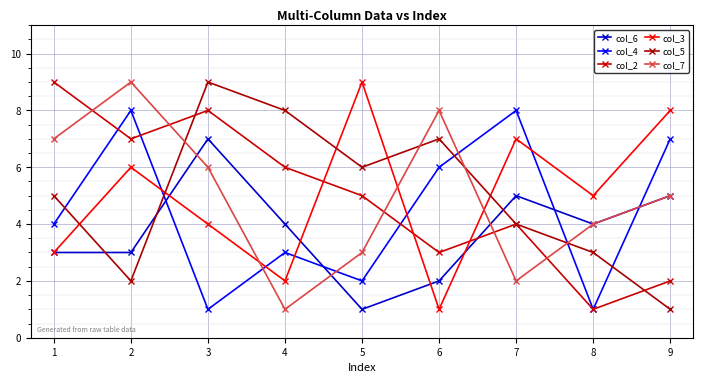

What is the difference between the highest and lowest values at 3?

8